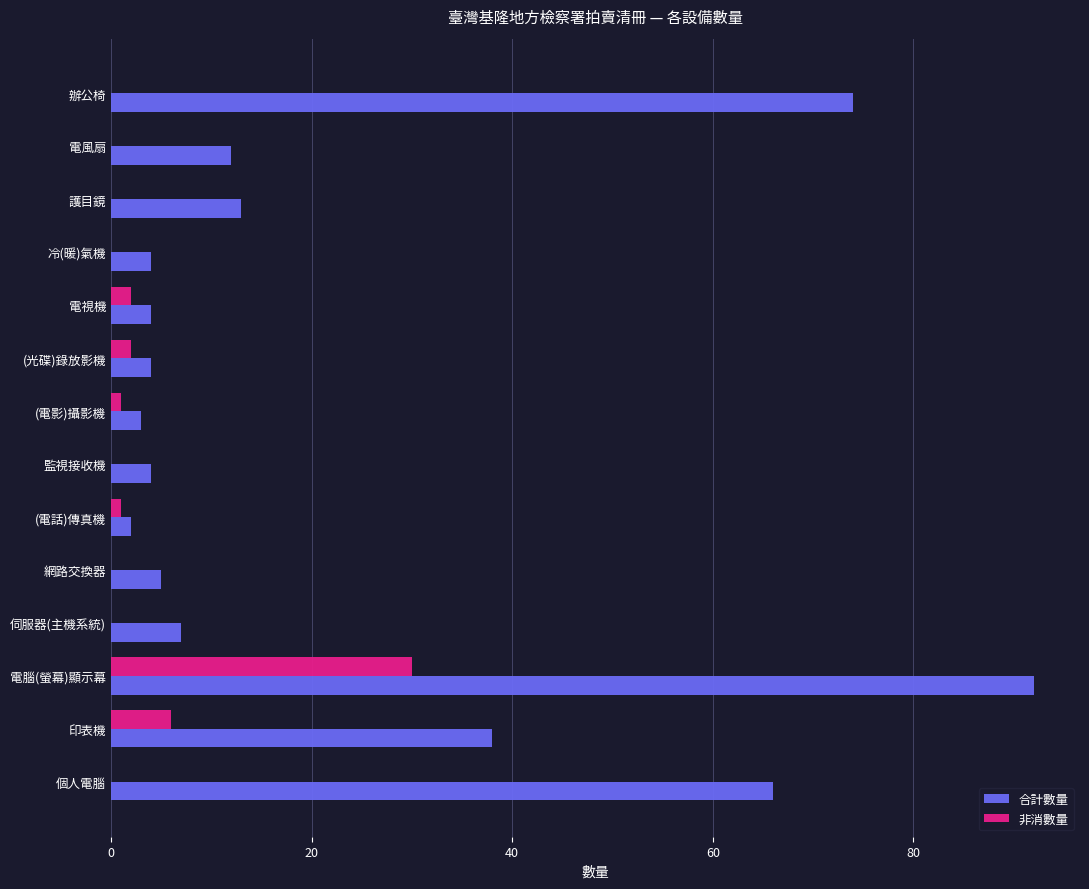

True or false: 非消數量 has a value of -16 at 個人電腦.

False